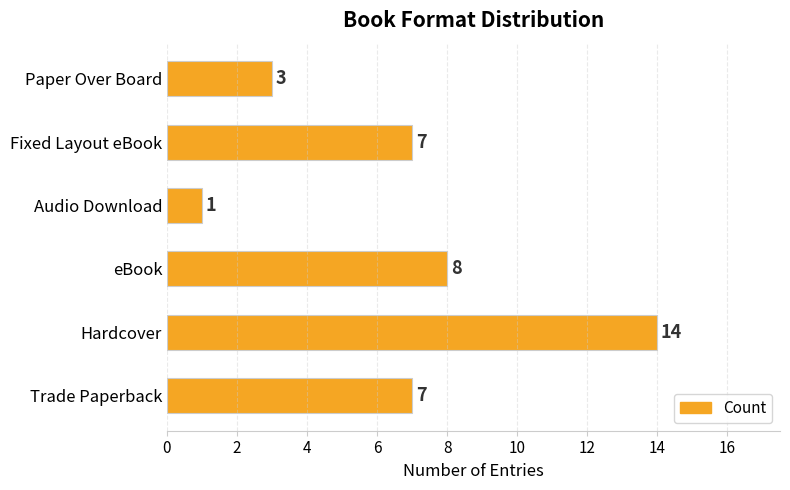

What is the ratio of the value at Hardcover to the value at Audio Download?

14.0